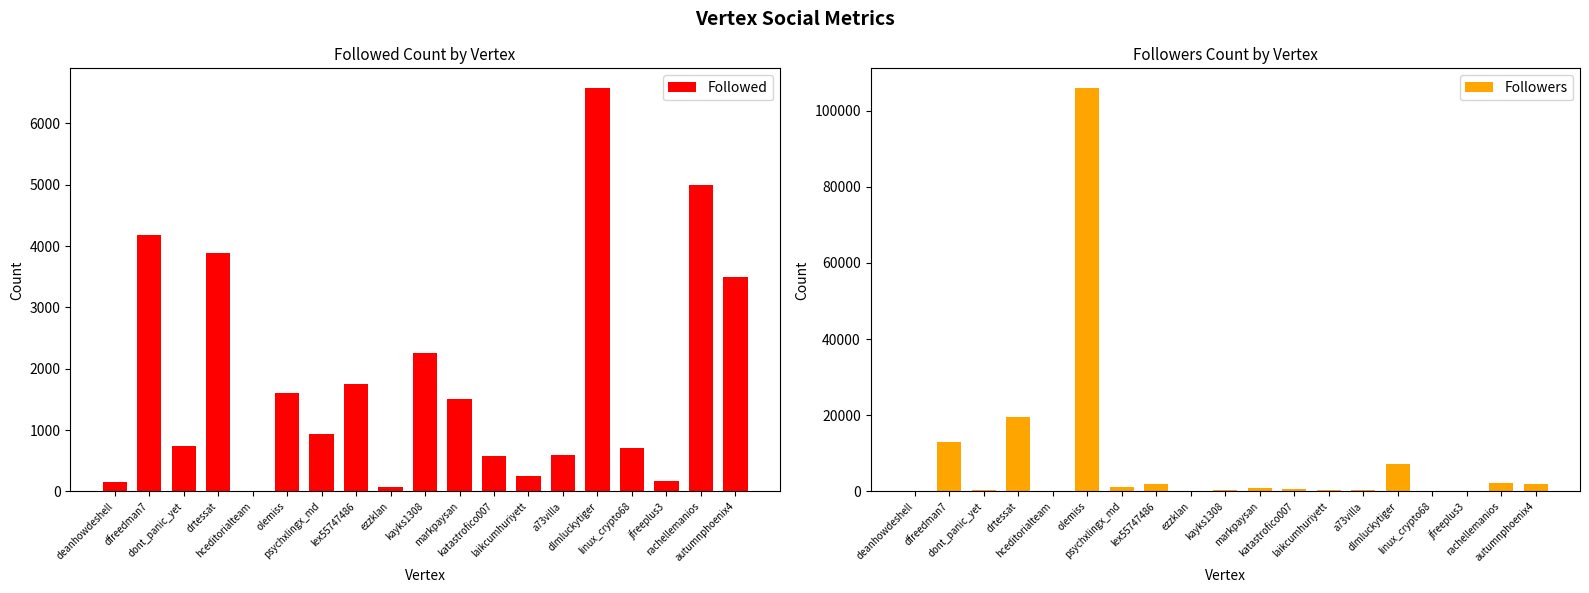

What is the value of the Followed bar at the 15th from the left?

6571